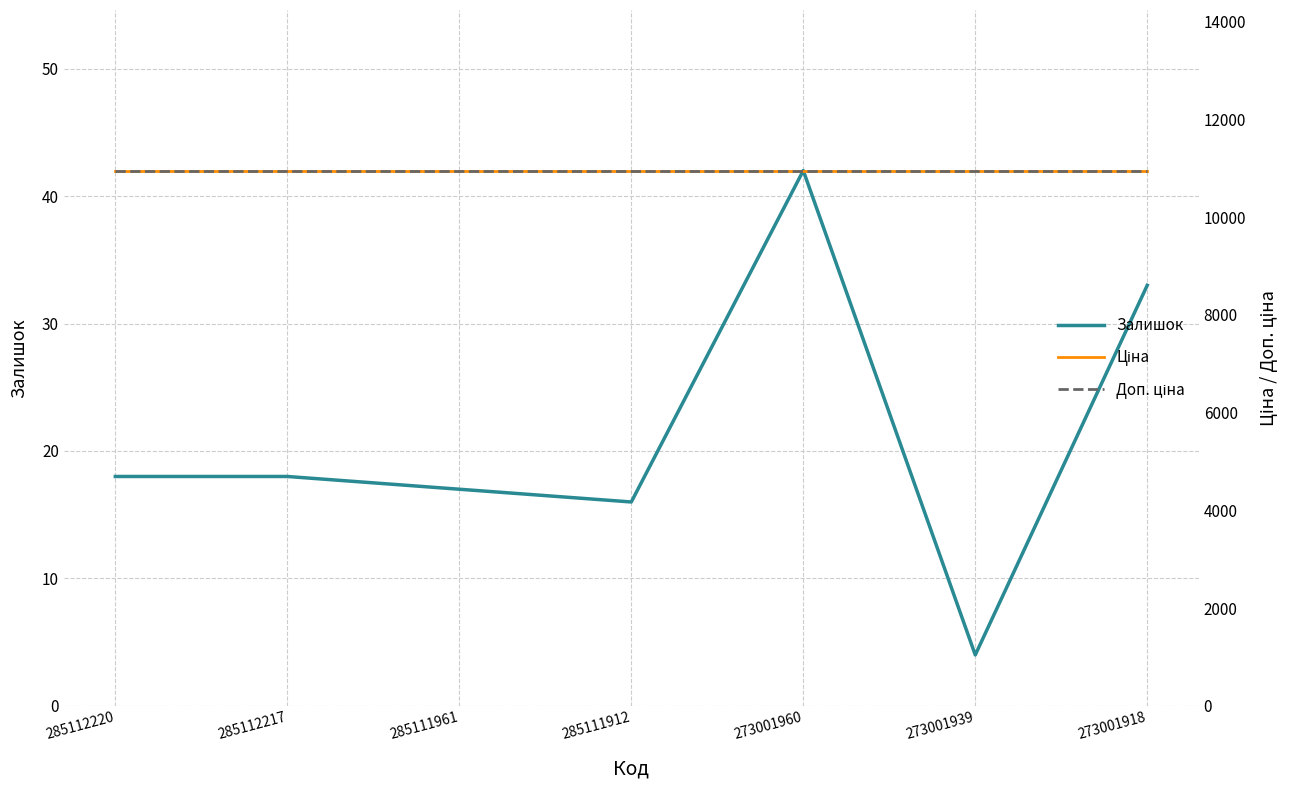

List the labels in order of Доп. ціна value, smallest first.

285112220, 285112217, 285111961, 285111912, 273001960, 273001939, 273001918